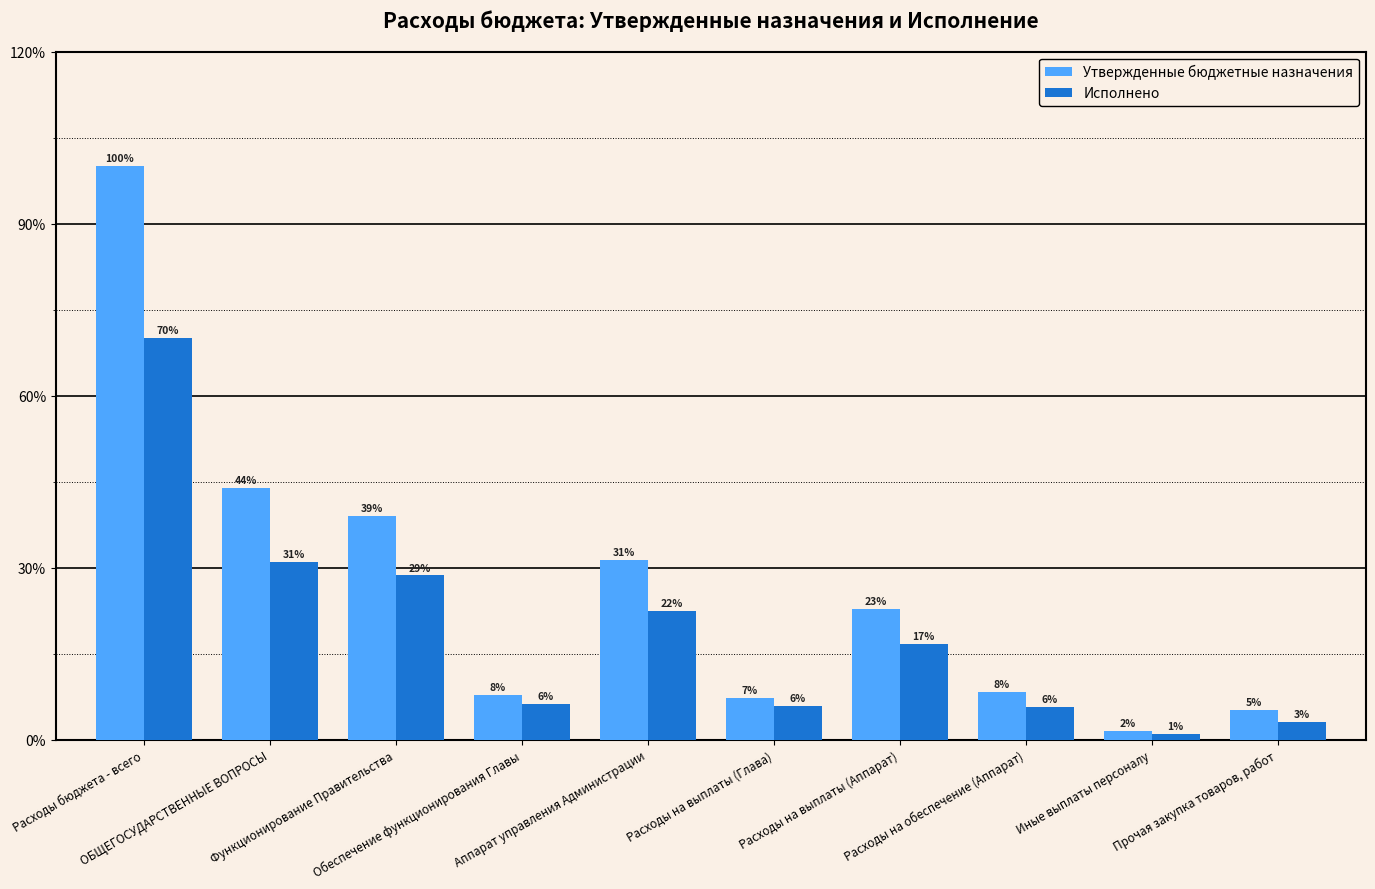

What are all the series names shown in the legend?

Утвержденные бюджетные назначения, Исполнено